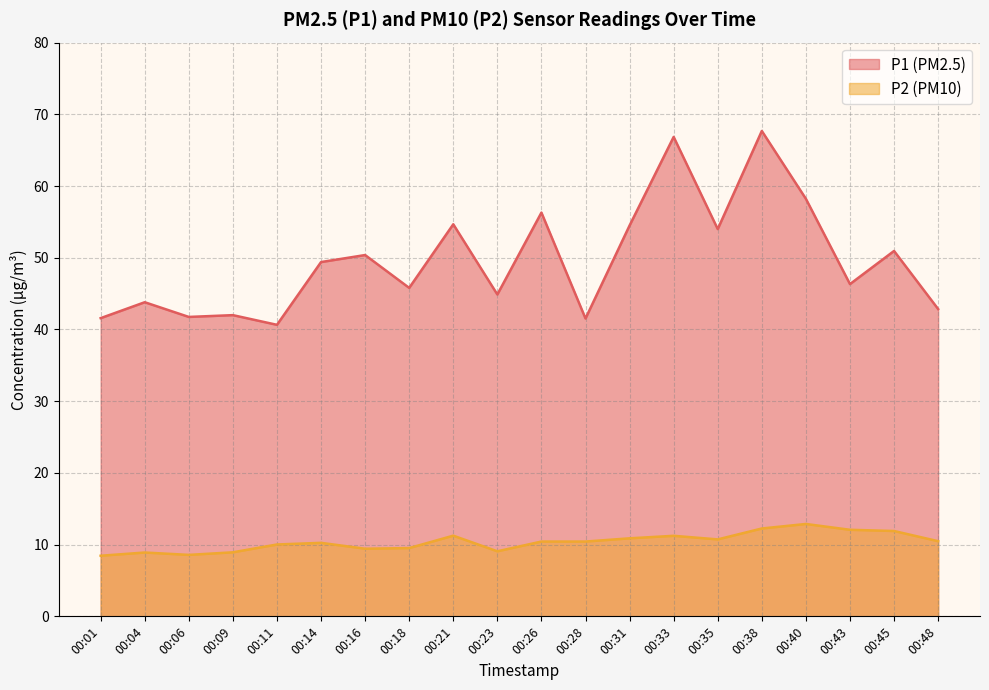

True or false: P1 and P2 intersect in this chart.

False